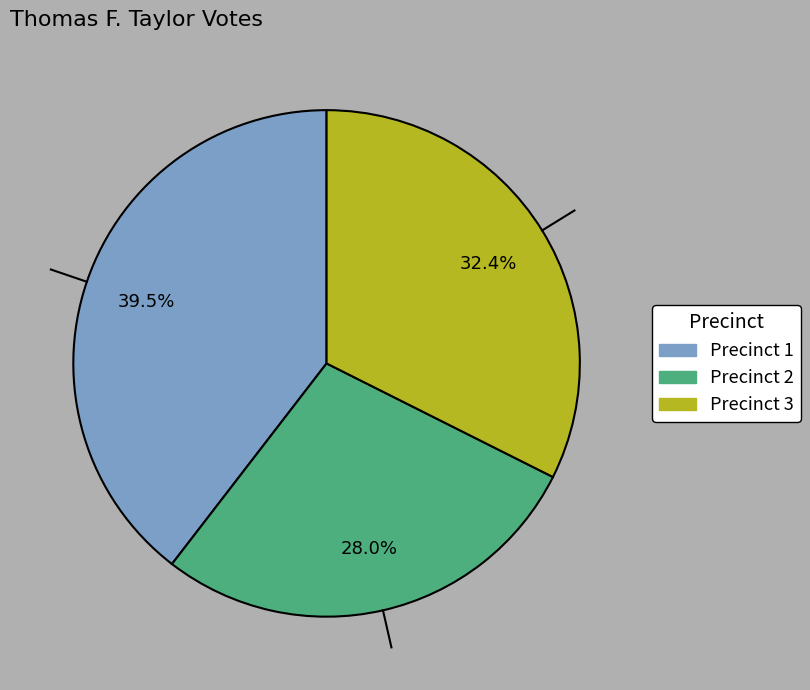

To the nearest percent, what is the difference between the largest and smallest slice percentages?

12%